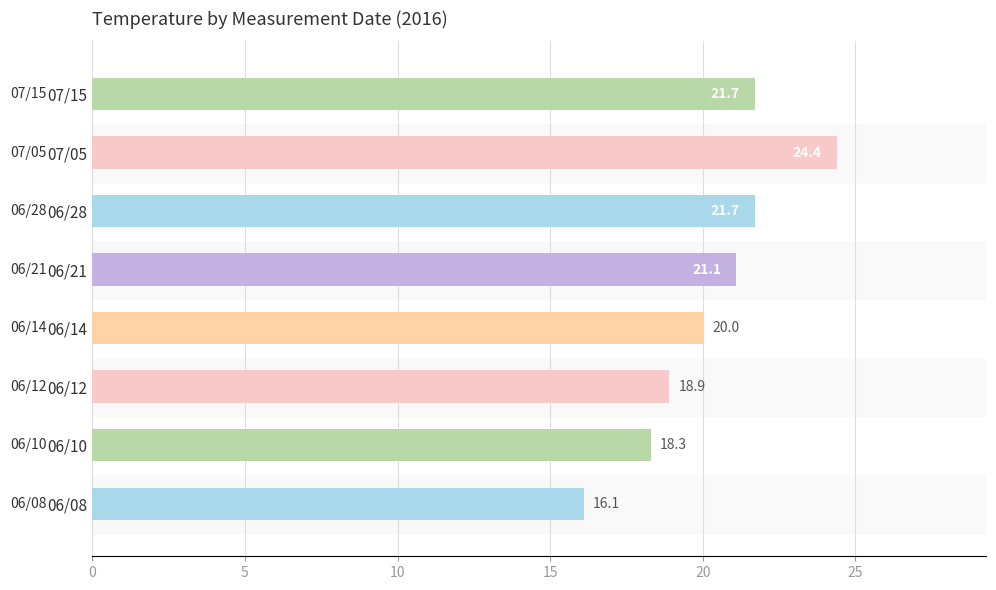

The chart shows a value of 25.6 at 06/12. True or false?

False